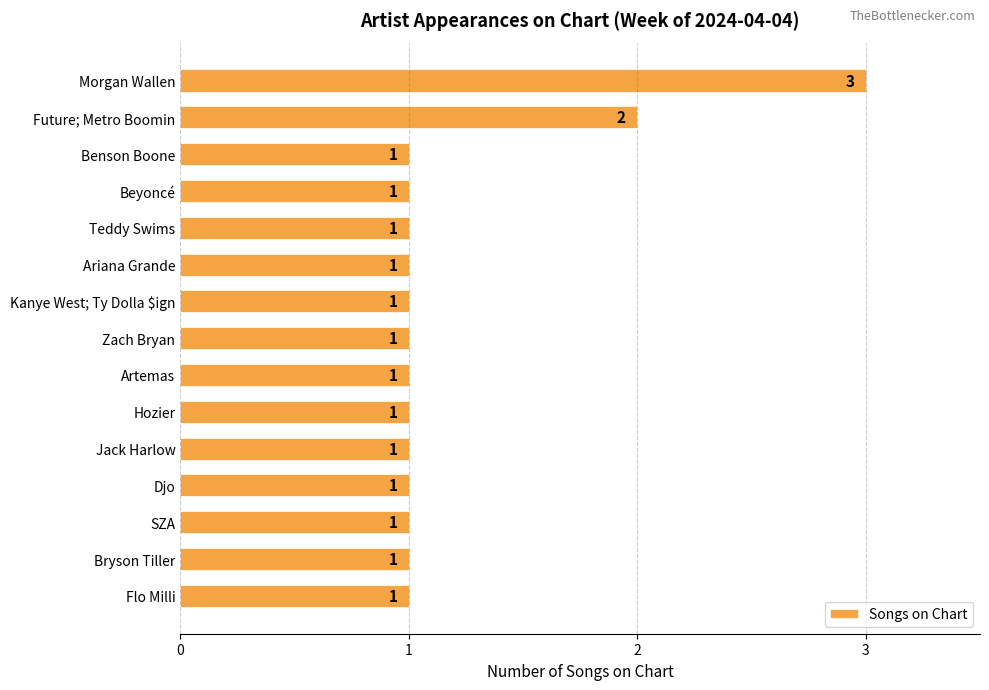

Where is the data nearest to the value 2?

Future; Metro Boomin